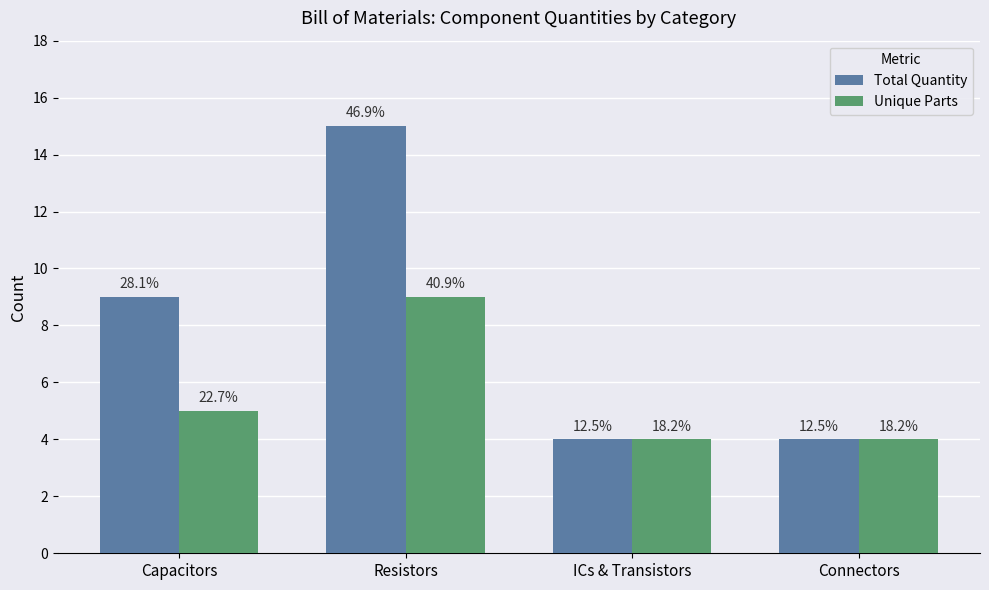

What are all the series names shown in the legend?

Total Quantity, Unique Parts